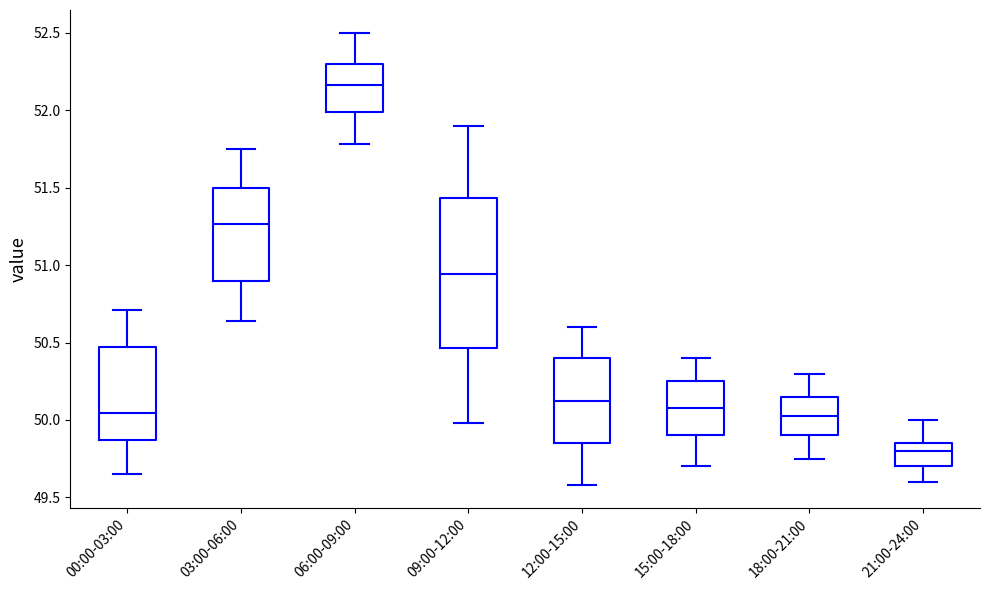

Which box's median line is the highest?

06:00-09:00